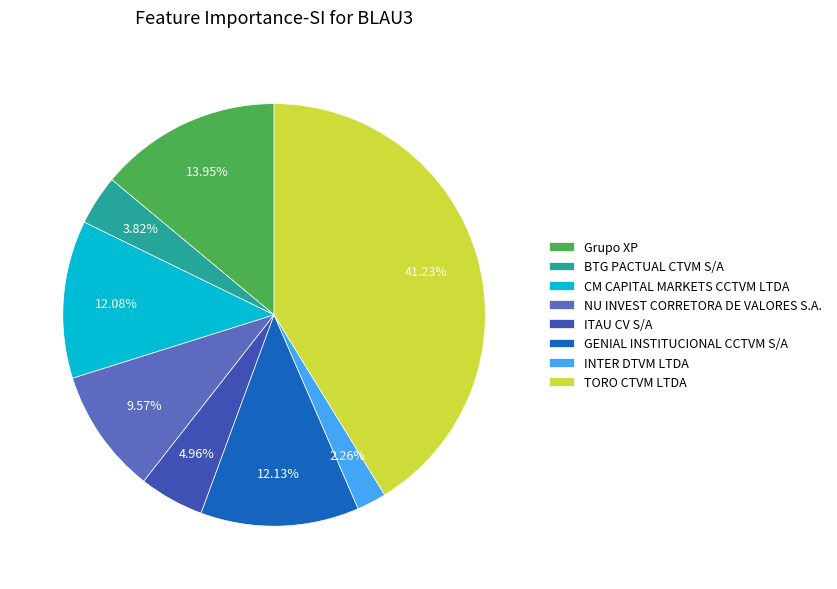

Is the sum of TORO CTVM LTDA and CM CAPITAL MARKETS CCTVM LTDA greater than half?

Yes